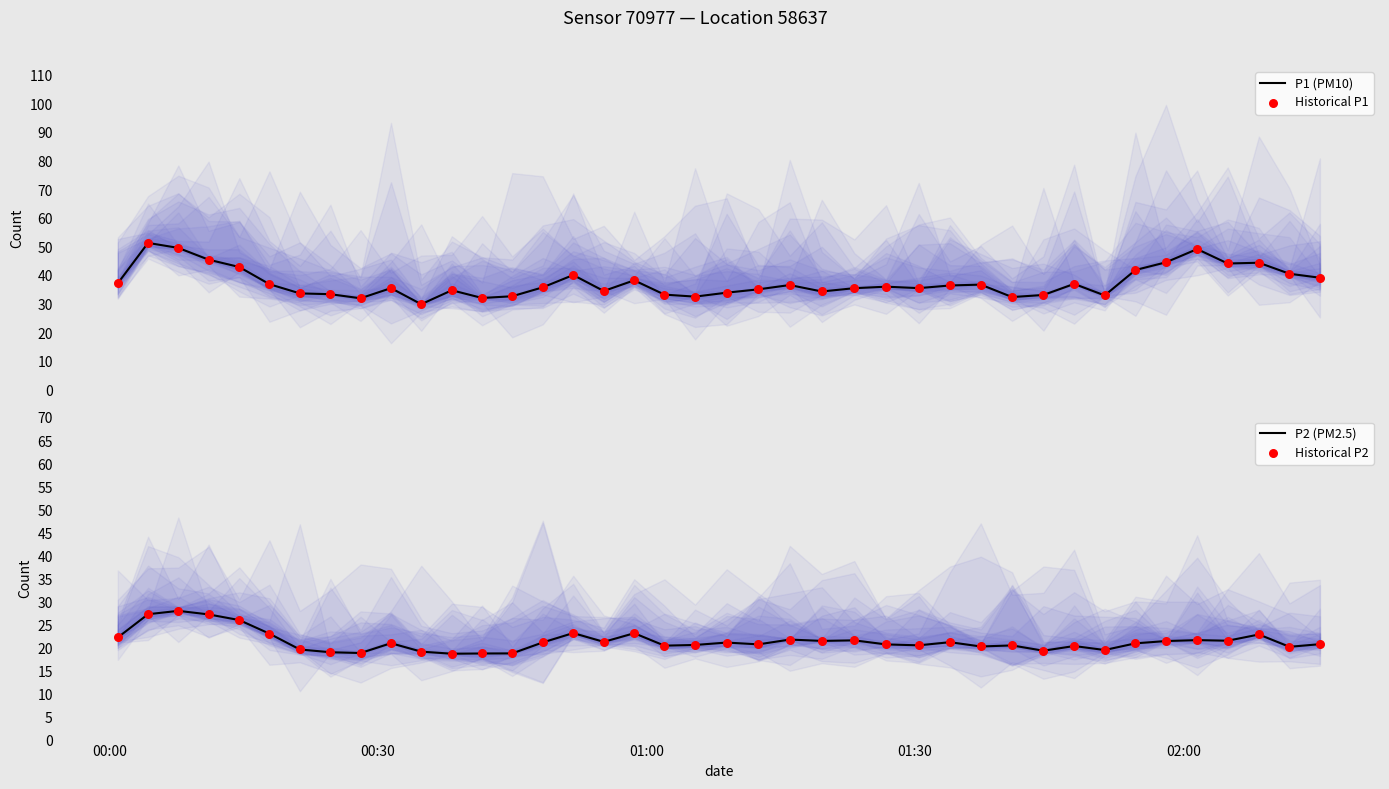

Which series has the largest Y range (max minus min)?

P1 (PM10)